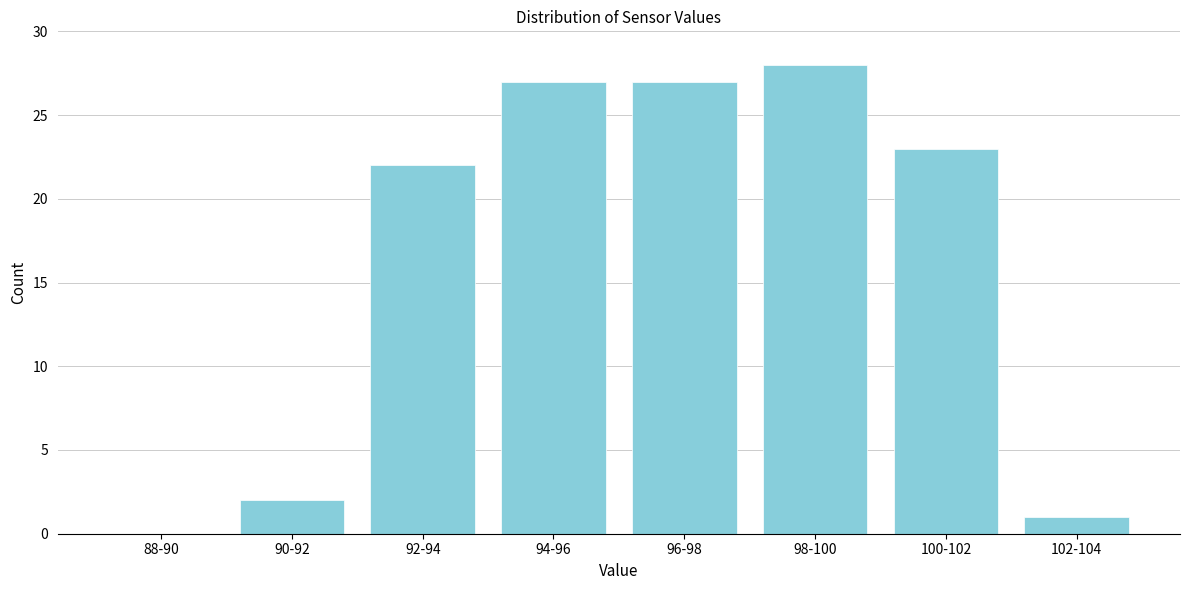

Reading right to left, what are all the values shown in this chart?

102-104=1	100-102=23	98-100=28	96-98=27	94-96=27	92-94=22	90-92=2	88-90=0